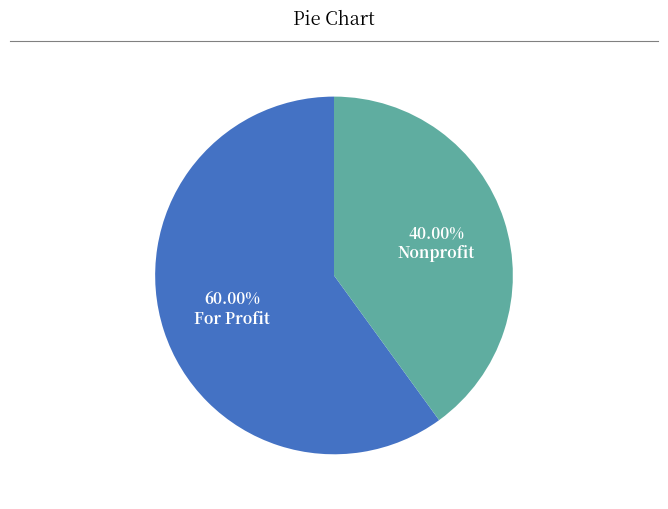

Is there a majority slice in this chart?

Yes